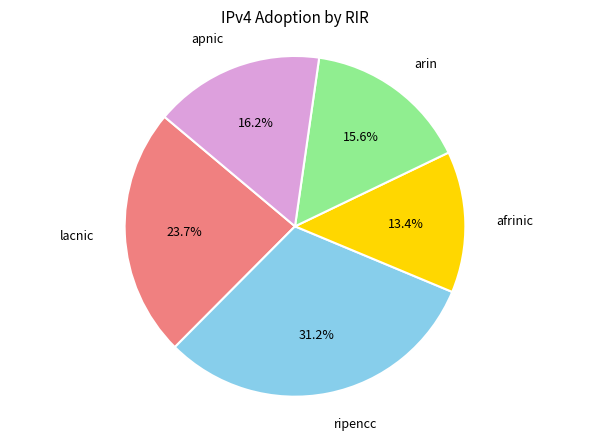

Count the number of slices in the pie.

5